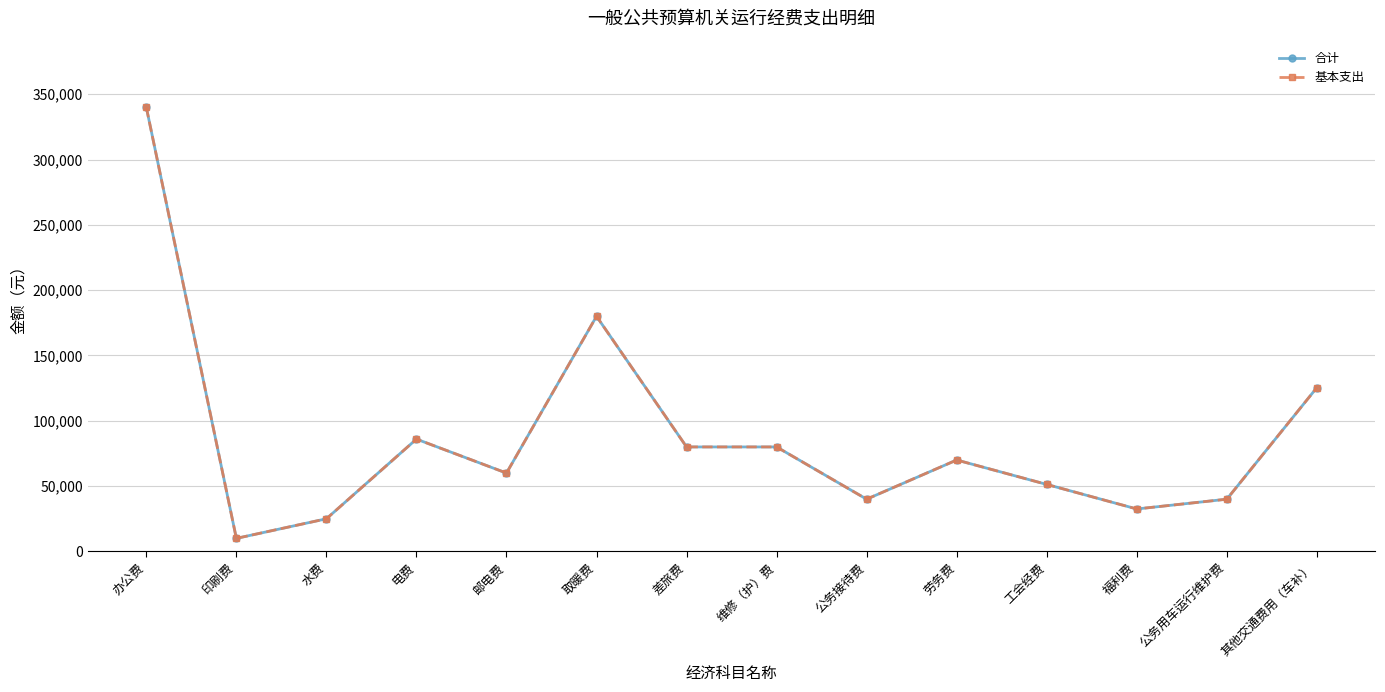

What is the maximum value for 合计?

340000.0